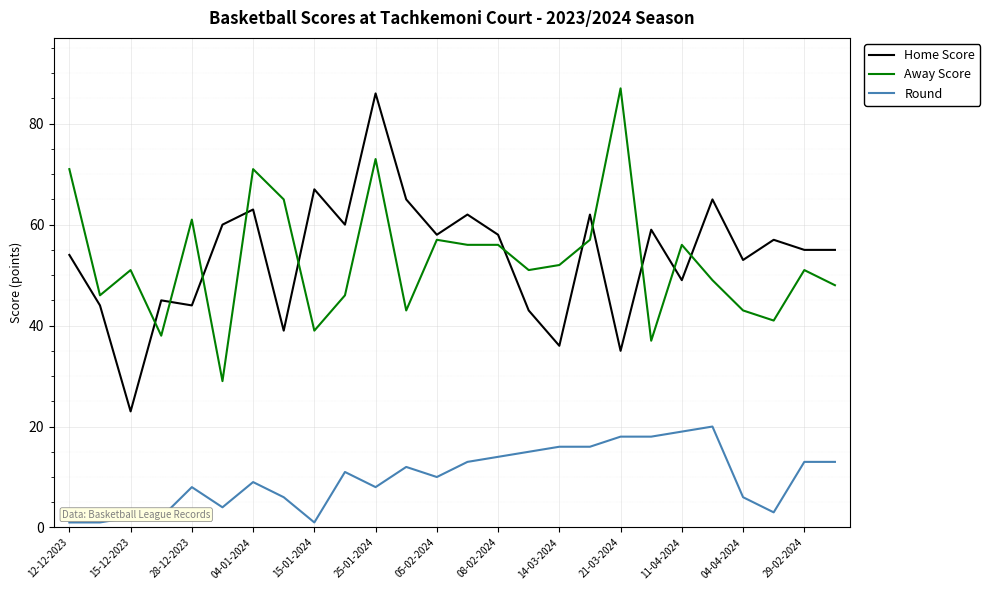

Reading left to right, what are all the values shown in this chart?

Home Score: 54	44	23	45	44	60	63	39	67	60	86	65	58	62	58	43	36	62	35	59	49	65	53	57	55	55
Away Score: 71	46	51	38	61	29	71	65	39	46	73	43	57	56	56	51	52	57	87	37	56	49	43	41	51	48
Round: 1	1	2	2	8	4	9	6	1	11	8	12	10	13	14	15	16	16	18	18	19	20	6	3	13	13